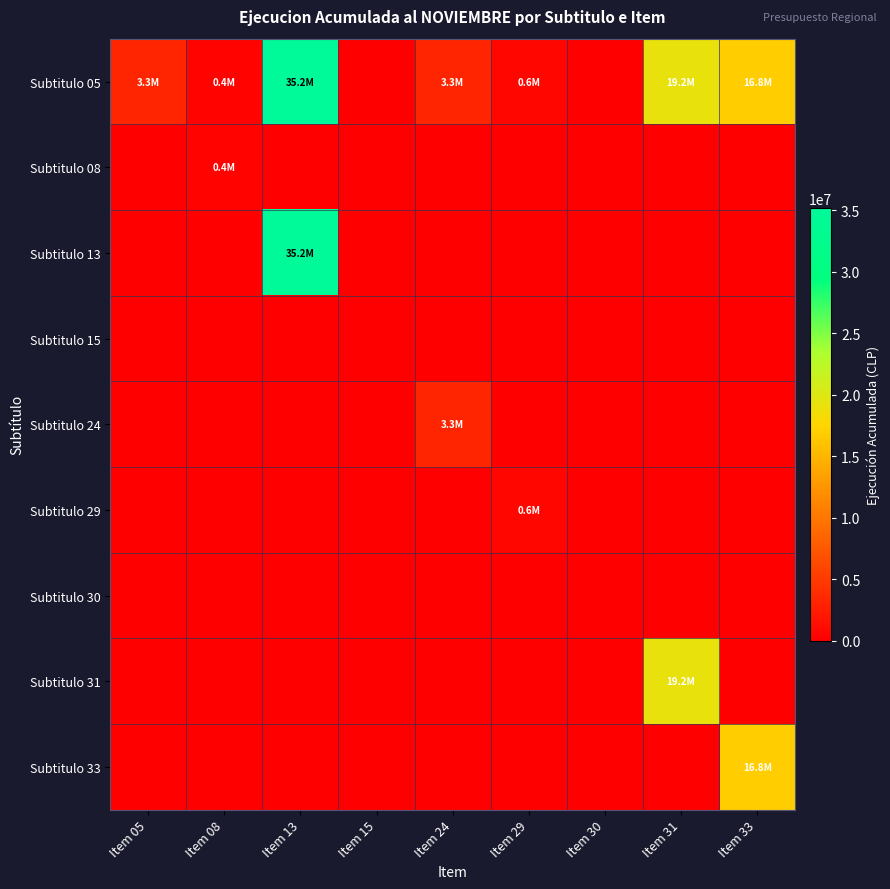

What is the spread (max minus min) of values at Item 13?

35203008